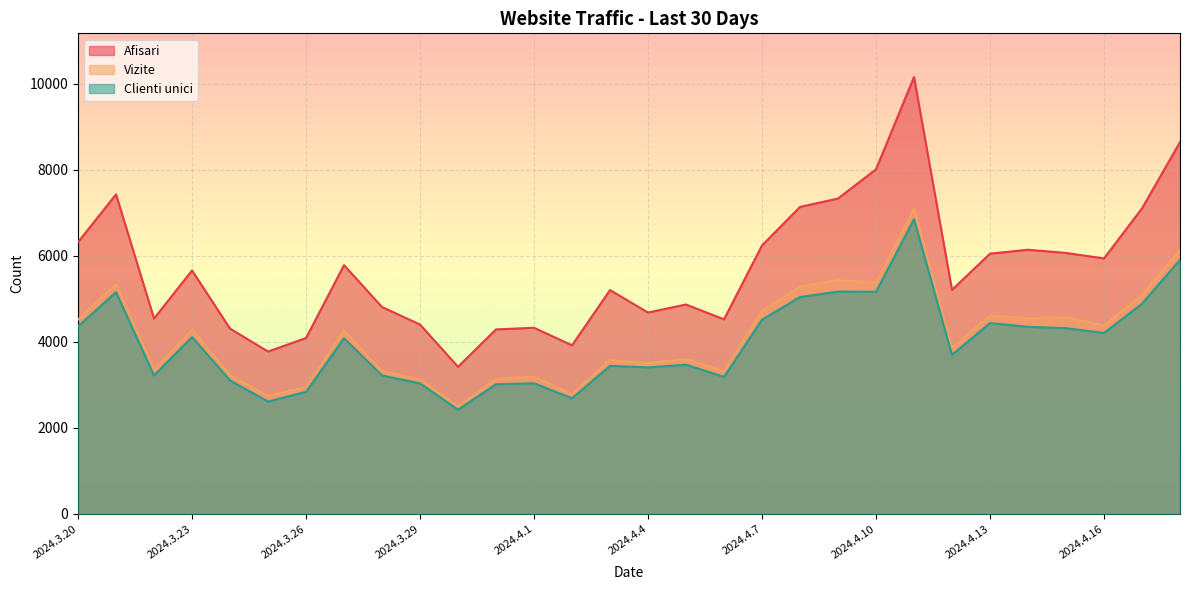

Reading left to right, extract all data points from this chart.

Afisari: 2024.3.20=6315	2024.3.21=7425	2024.3.22=4541	2024.3.23=5658	2024.3.24=4307	2024.3.25=3774	2024.3.26=4088	2024.3.27=5781	2024.3.28=4808	2024.3.29=4401	2024.3.30=3420	2024.3.31=4288	2024.4.1=4326	2024.4.2=3919	2024.4.3=5202	2024.4.4=4680	2024.4.5=4867	2024.4.6=4522	2024.4.7=6239	2024.4.8=7134	2024.4.9=7328	2024.4.10=8008	2024.4.11=10151	2024.4.12=5206	2024.4.13=6048	2024.4.14=6139	2024.4.15=6064	2024.4.16=5937	2024.4.17=7100	2024.4.18=8639
Vizite: 2024.3.20=4515	2024.3.21=5333	2024.3.22=3352	2024.3.23=4278	2024.3.24=3219	2024.3.25=2741	2024.3.26=2948	2024.3.27=4258	2024.3.28=3315	2024.3.29=3123	2024.3.30=2500	2024.3.31=3132	2024.4.1=3192	2024.4.2=2784	2024.4.3=3580	2024.4.4=3501	2024.4.5=3598	2024.4.6=3319	2024.4.7=4718	2024.4.8=5280	2024.4.9=5438	2024.4.10=5374	2024.4.11=7092	2024.4.12=3855	2024.4.13=4608	2024.4.14=4549	2024.4.15=4573	2024.4.16=4377	2024.4.17=5082	2024.4.18=6133
Clienti unici: 2024.3.20=4358	2024.3.21=5153	2024.3.22=3218	2024.3.23=4111	2024.3.24=3103	2024.3.25=2612	2024.3.26=2838	2024.3.27=4083	2024.3.28=3216	2024.3.29=3035	2024.3.30=2423	2024.3.31=3015	2024.4.1=3036	2024.4.2=2688	2024.4.3=3441	2024.4.4=3406	2024.4.5=3468	2024.4.6=3184	2024.4.7=4514	2024.4.8=5040	2024.4.9=5167	2024.4.10=5161	2024.4.11=6848	2024.4.12=3698	2024.4.13=4435	2024.4.14=4348	2024.4.15=4317	2024.4.16=4205	2024.4.17=4886	2024.4.18=5905